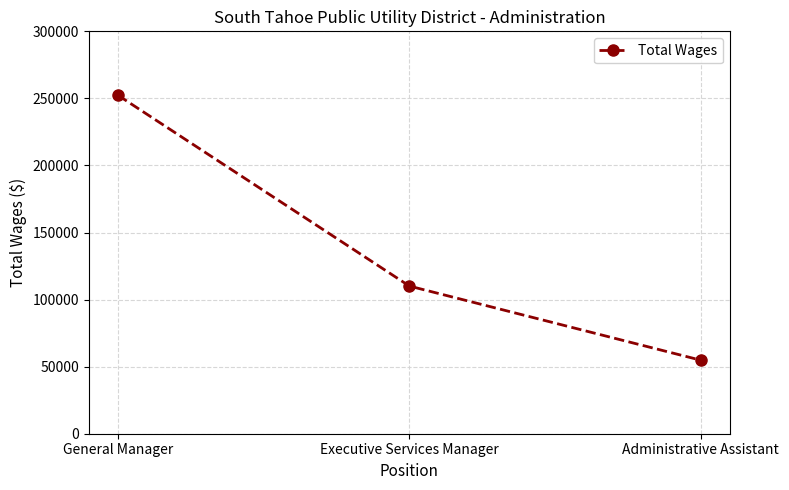

How many values are below 110082?

1